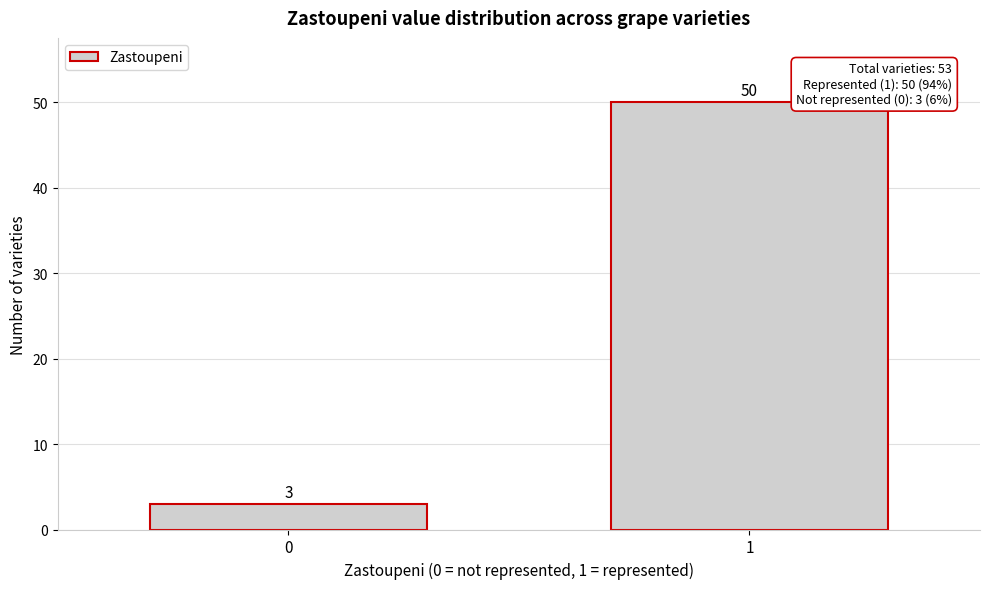

Reading left to right, extract all data points from this chart.

0=3	1=50